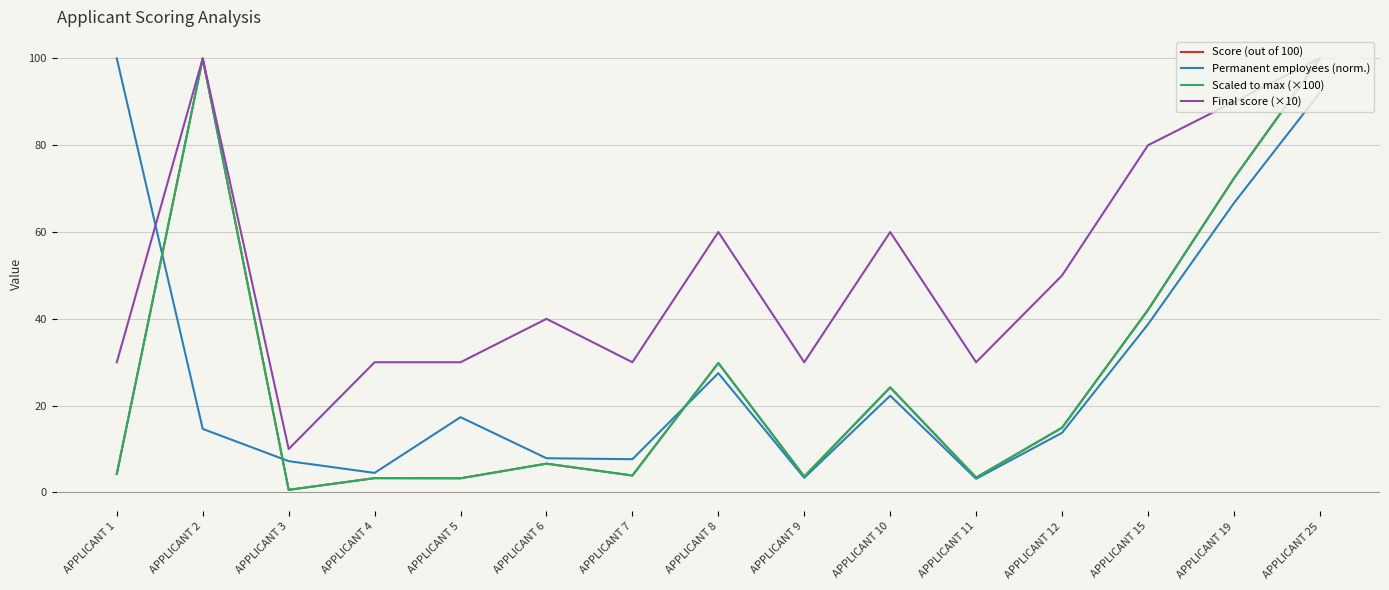

Rank the categories by Score (out of 100) value from lowest to highest.

APPLICANT 3, APPLICANT 5, APPLICANT 4, APPLICANT 11, APPLICANT 9, APPLICANT 7, APPLICANT 1, APPLICANT 6, APPLICANT 12, APPLICANT 10, APPLICANT 8, APPLICANT 15, APPLICANT 19, APPLICANT 2, APPLICANT 25